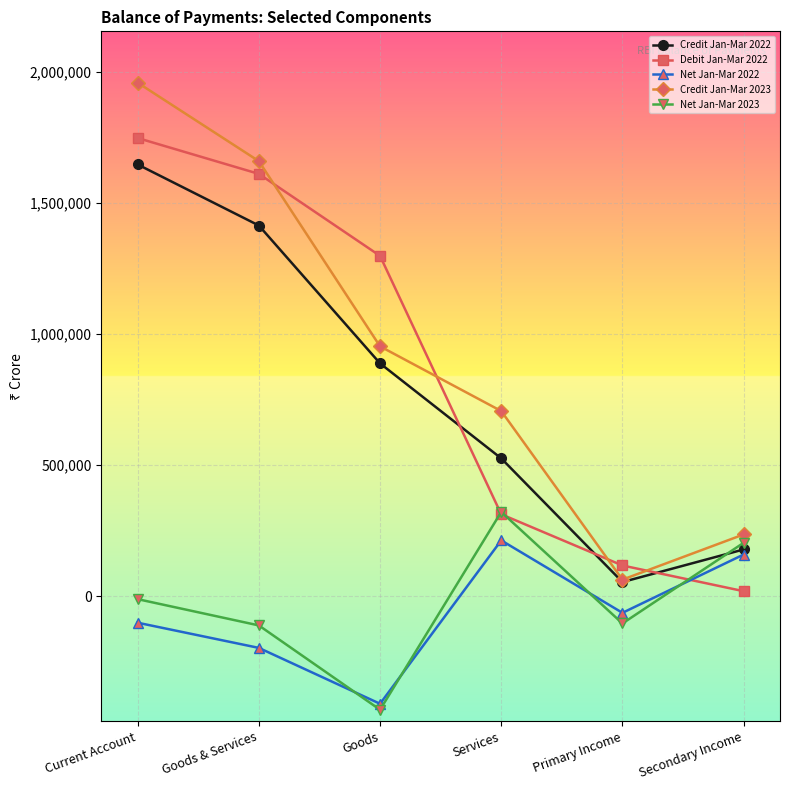

True or false: Net Jan-Mar 2022 and Credit Jan-Mar 2023 cross at least once.

False